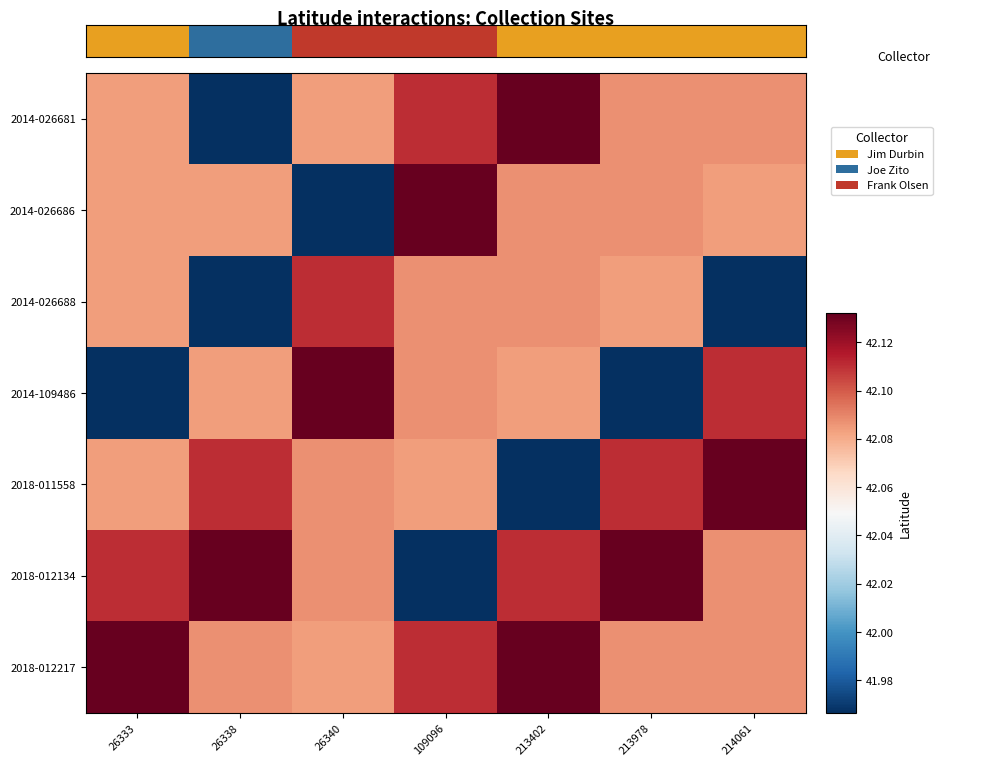

At how many categories does at least one series exceed 41?

7